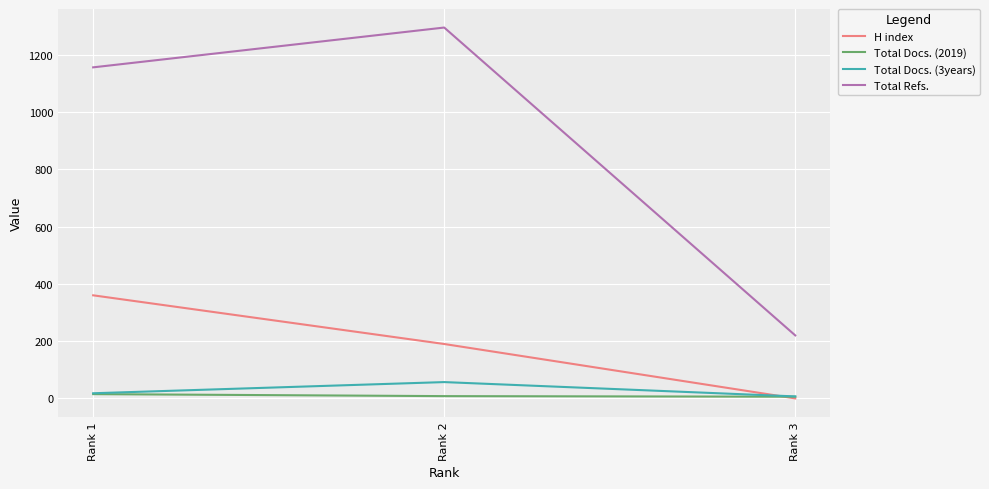

The value of Total Docs. (3years) at Rank 2 is 57. True or false?

True